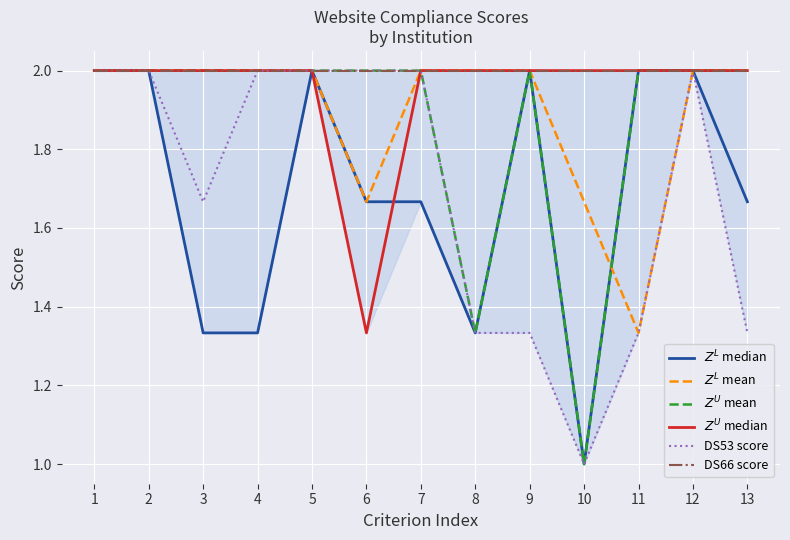

True or false: $Z^L$ mean and $Z^U$ median intersect in this chart.

False